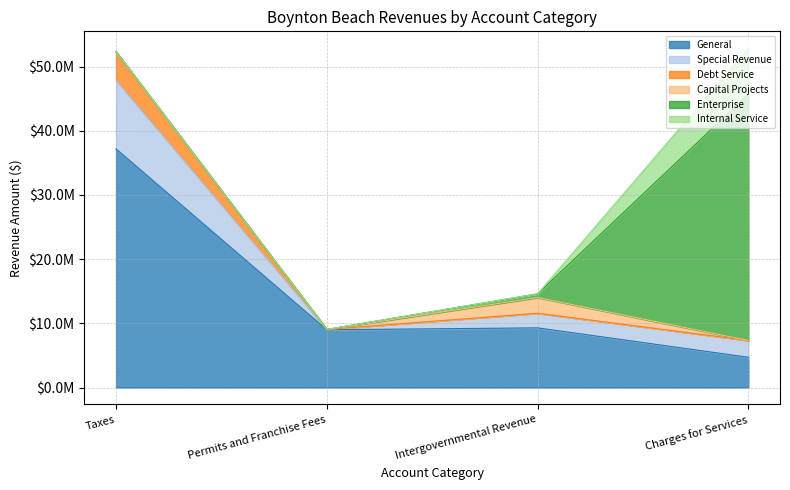

True or false: Enterprise and General cross at least once.

True